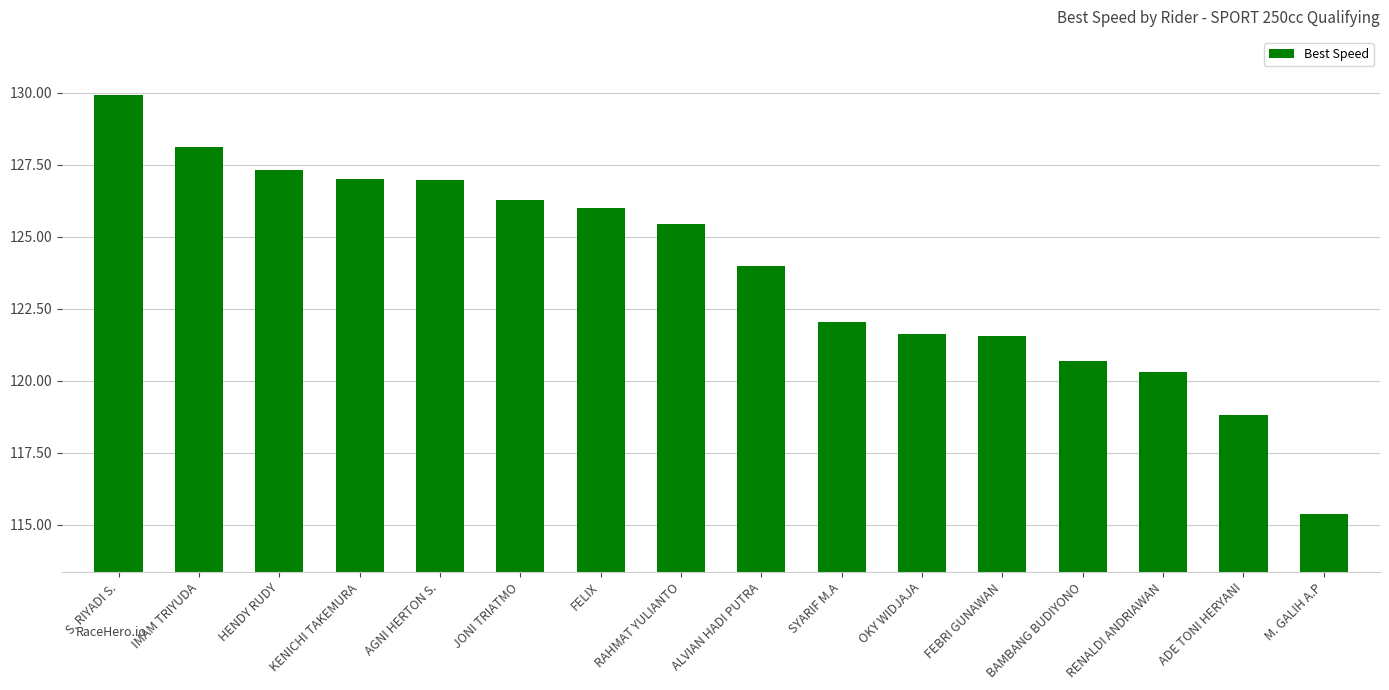

What is the value of the 12th bar from the left?

121.5